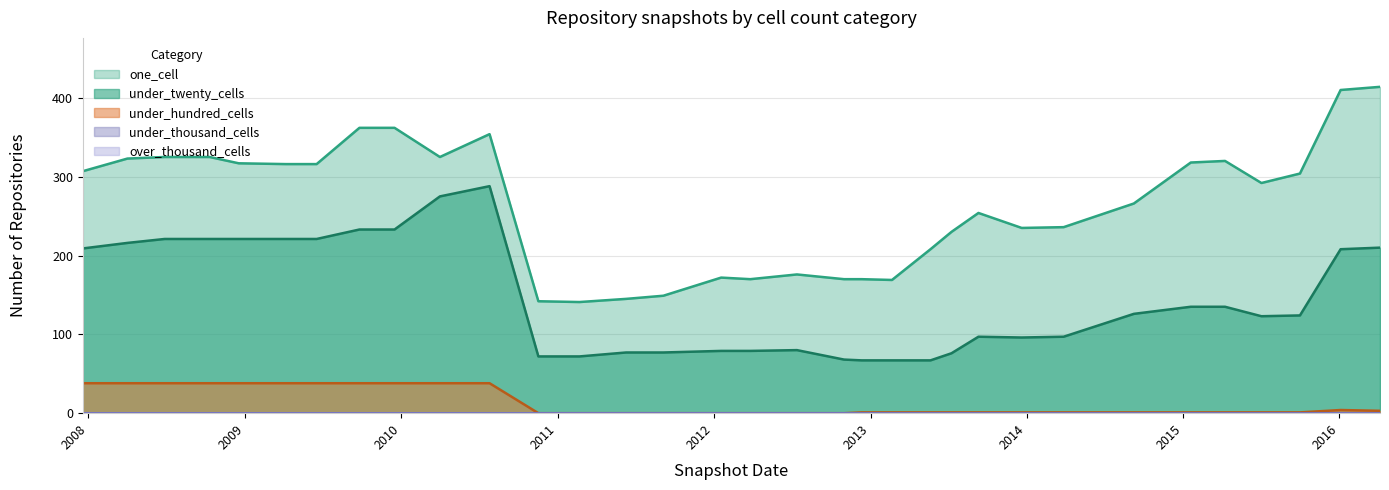

How many lines are shown in the chart?

5